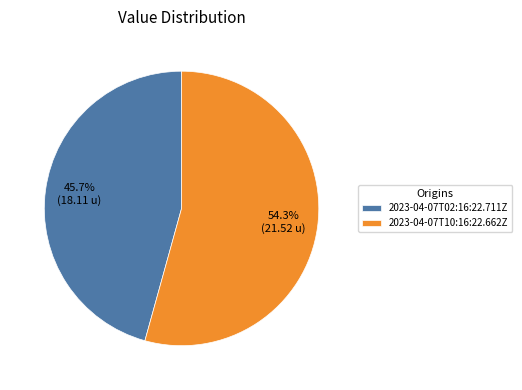

To the nearest percent, what is the difference between the largest and smallest slice percentages?

9%